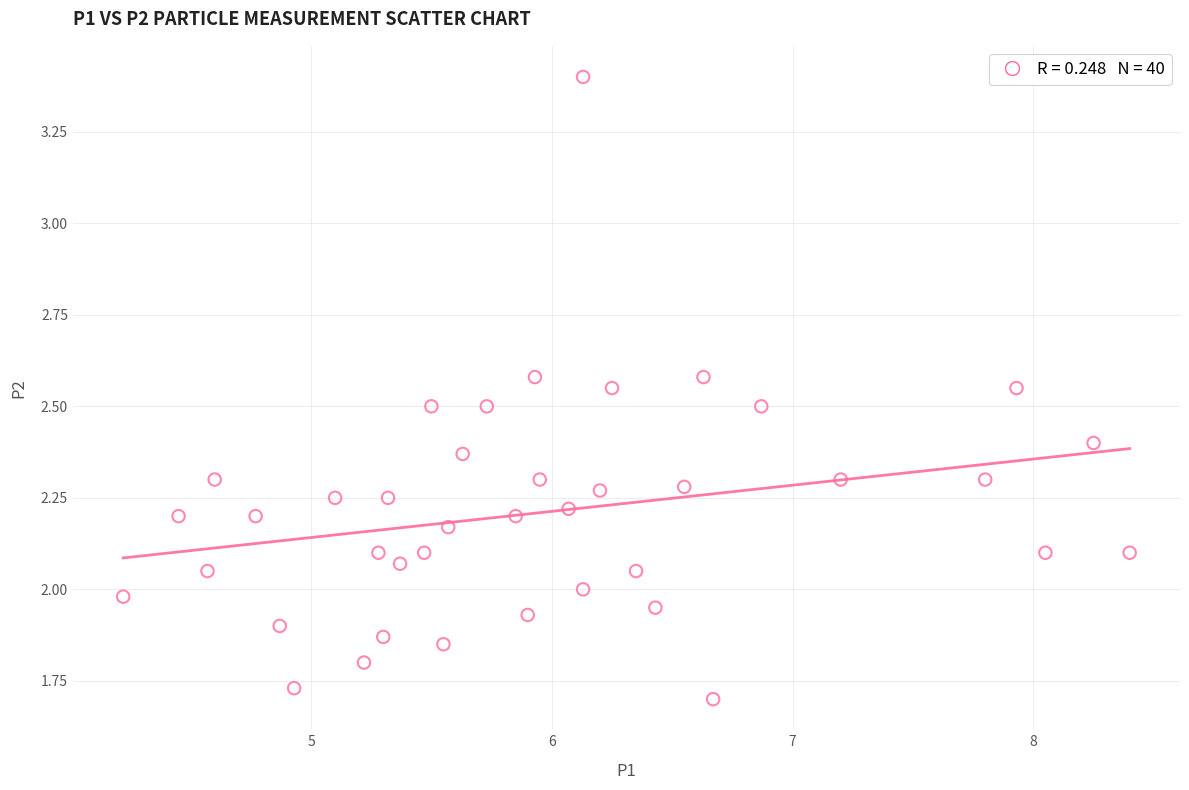

What is the range of X values (max minus min)?

4.2